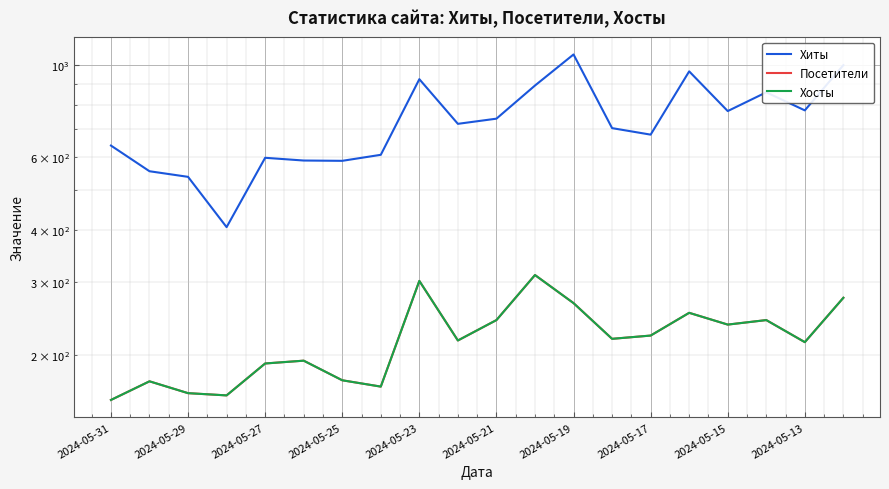

True or false: Хосты has more than 1 points higher than both neighbors.

True